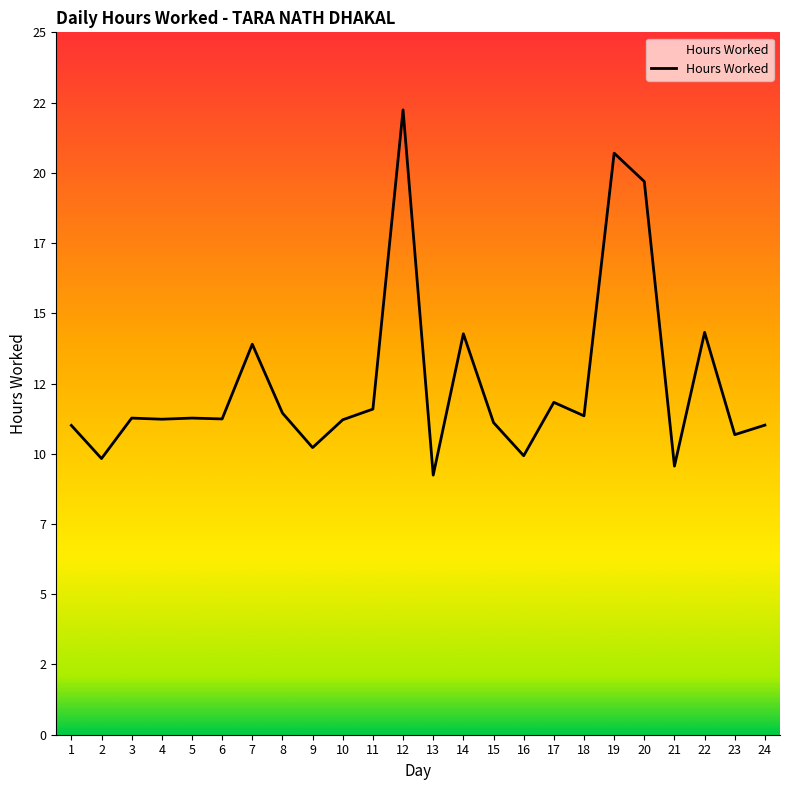

What is the difference between the second highest and minimum values?

11.5